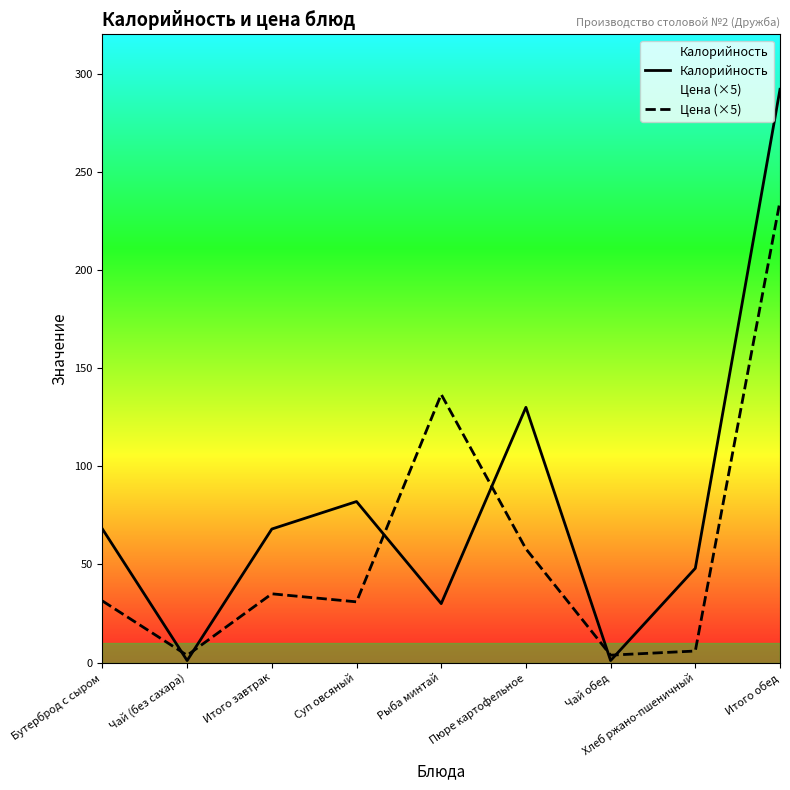

At which category does Цена (×5) reach its first local valley?

Чай (без сахара)